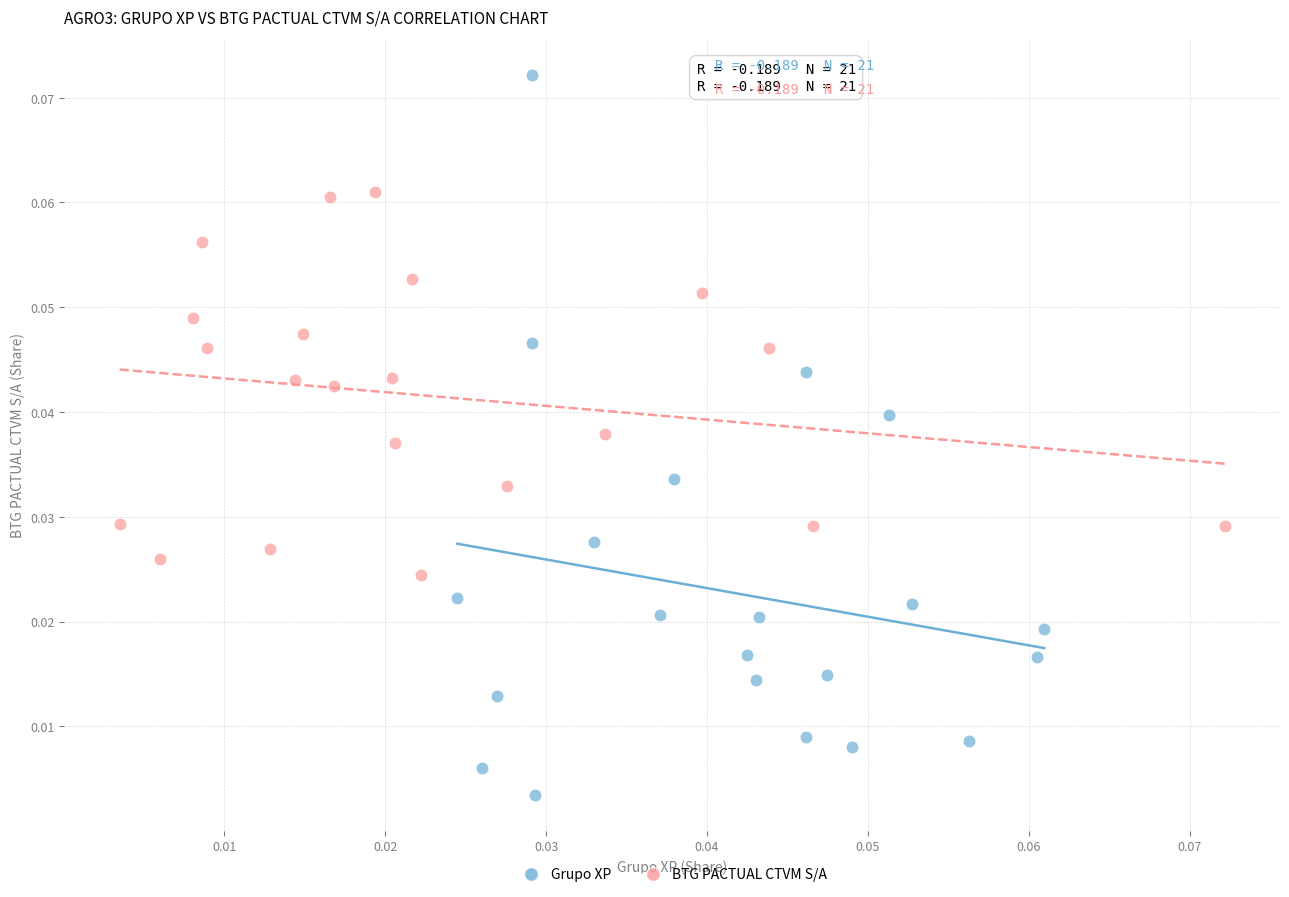

Which series reaches the minimum Y coordinate?

Grupo XP